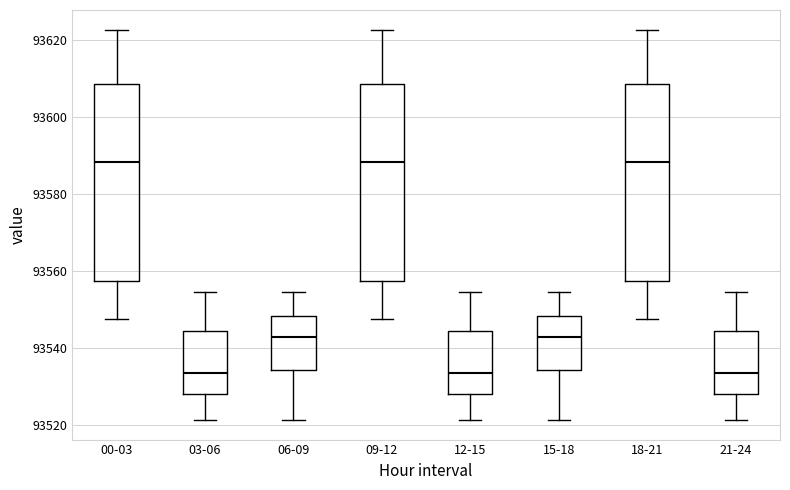

Reading left to right, read every box against the y-axis: the position of its median line, the range the box covers, and the ends of its whiskers. The values are not printed on the chart, so give them approximately, as read against the axis.

00-03: median 93588, box 93558 to 93608, whiskers 93548 to 93622
03-06: median 93534, box 93528 to 93544, whiskers 93522 to 93554
06-09: median 93544, box 93534 to 93548, whiskers 93522 to 93554
09-12: median 93588, box 93558 to 93608, whiskers 93548 to 93622
12-15: median 93534, box 93528 to 93544, whiskers 93522 to 93554
15-18: median 93544, box 93534 to 93548, whiskers 93522 to 93554
18-21: median 93588, box 93558 to 93608, whiskers 93548 to 93622
21-24: median 93534, box 93528 to 93544, whiskers 93522 to 93554